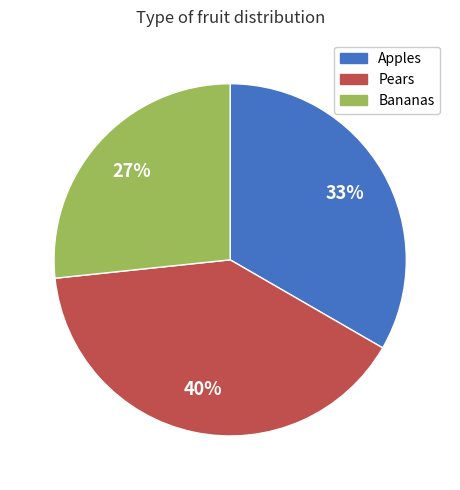

Which category has the smallest portion of the pie?

Bananas